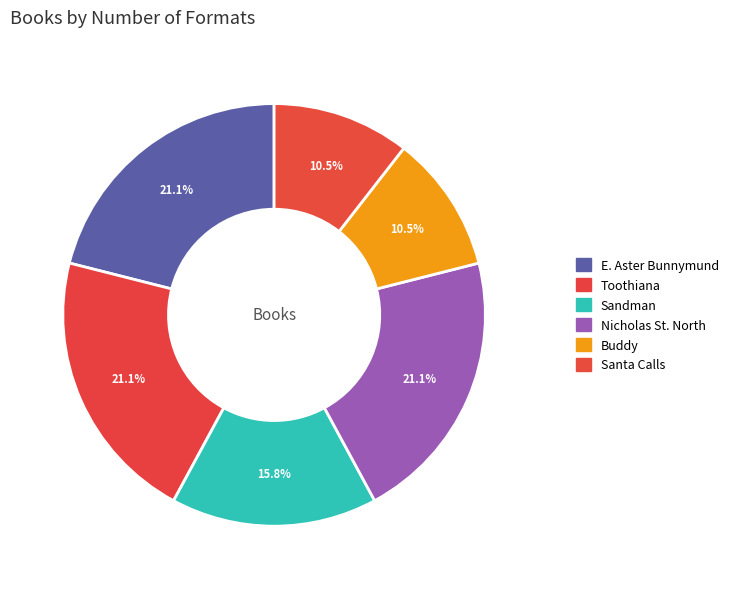

How many segments does this pie chart have?

6